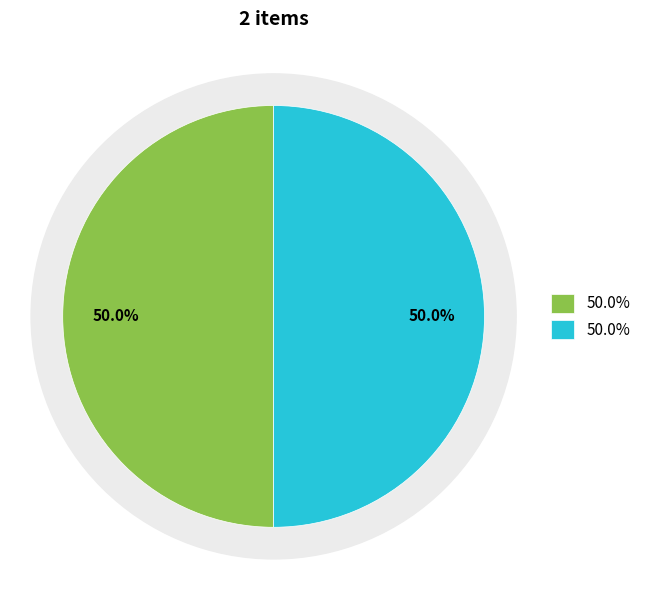

The Rihani2018AR56_01_058 slice represents 50% of the pie. True or false?

True